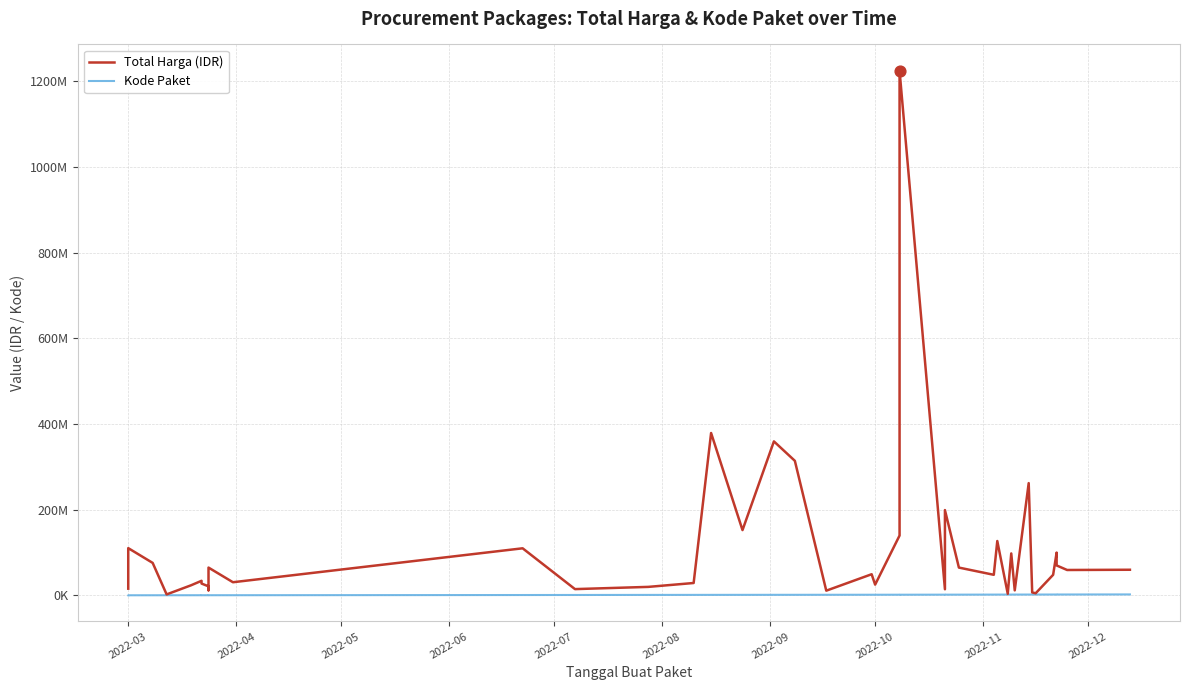

Which series has the largest Y range (max minus min)?

Total Harga (IDR)